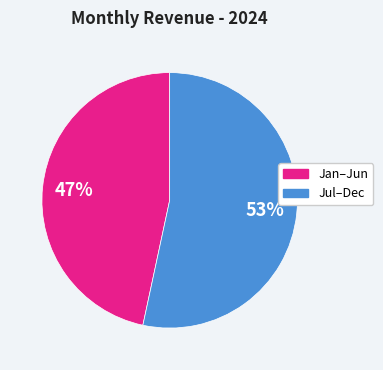

How many segments does this pie chart have?

2